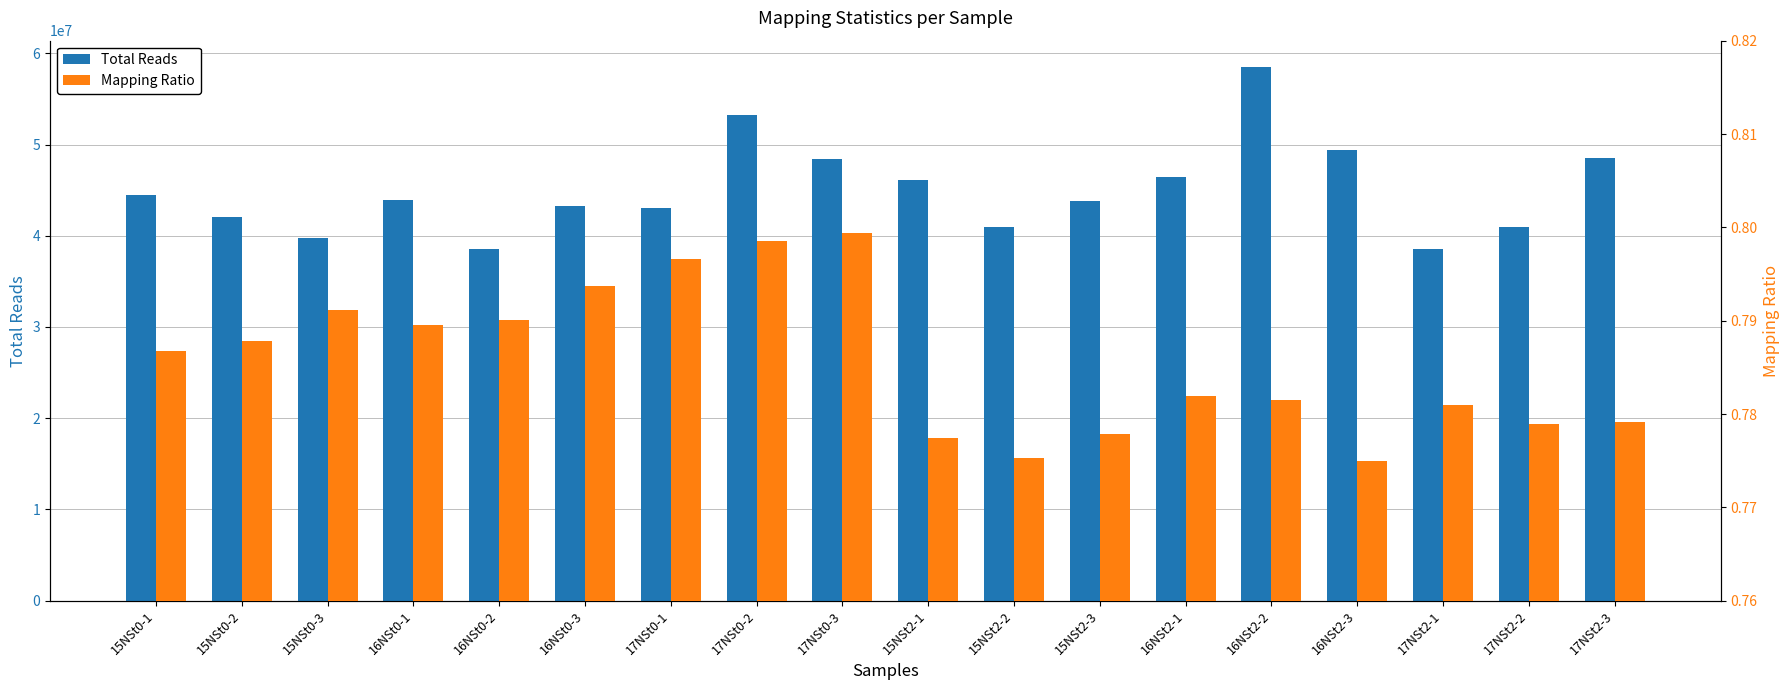

What is the lowest value of the Total Reads series?

38527650.0